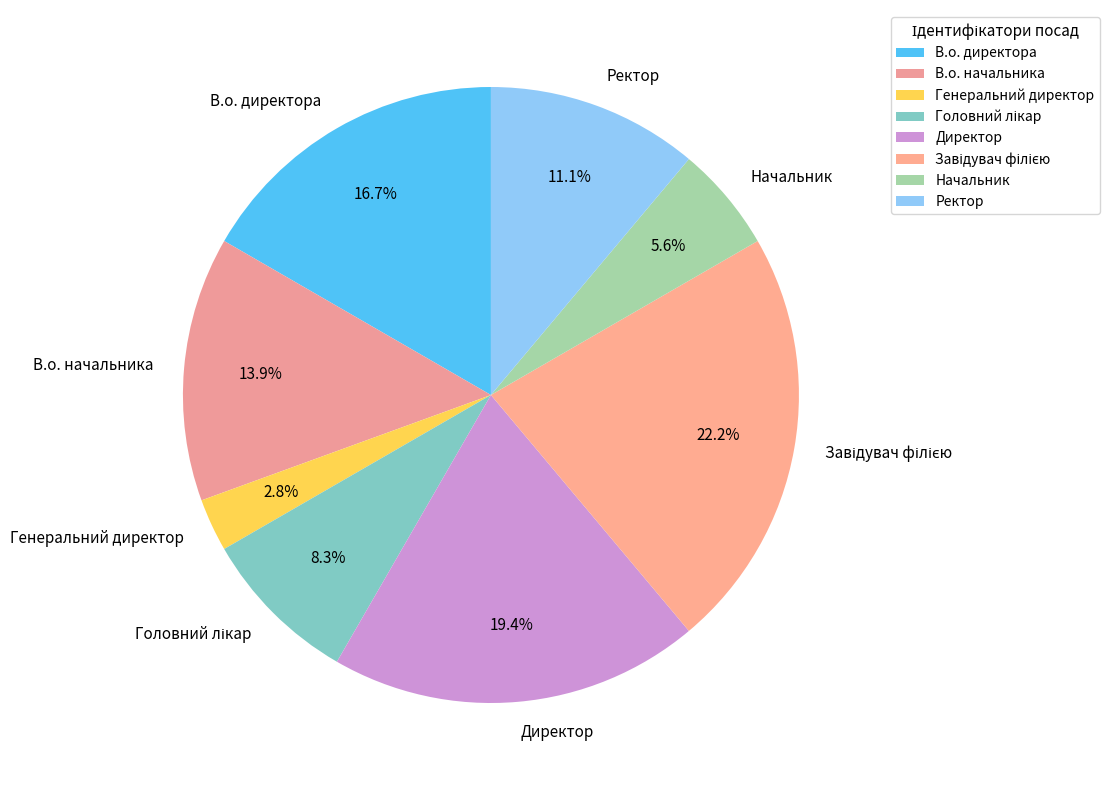

What is the smallest slice in the pie chart?

Генеральний директор